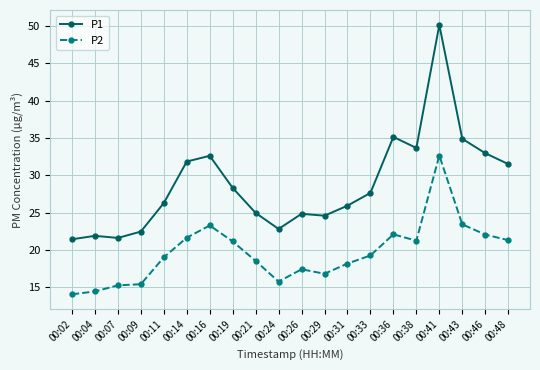

Which label corresponds to the smallest value in the chart?

00:02